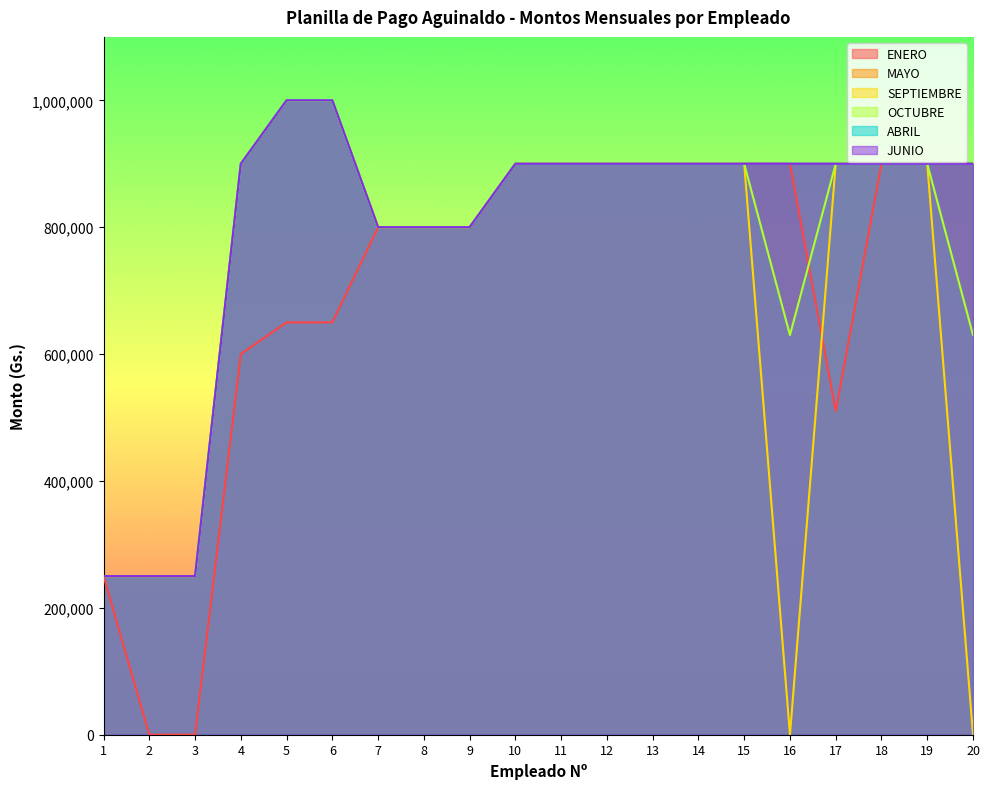

What are all the series names shown in the legend?

ENERO, MAYO, SEPTIEMBRE, OCTUBRE, ABRIL, JUNIO